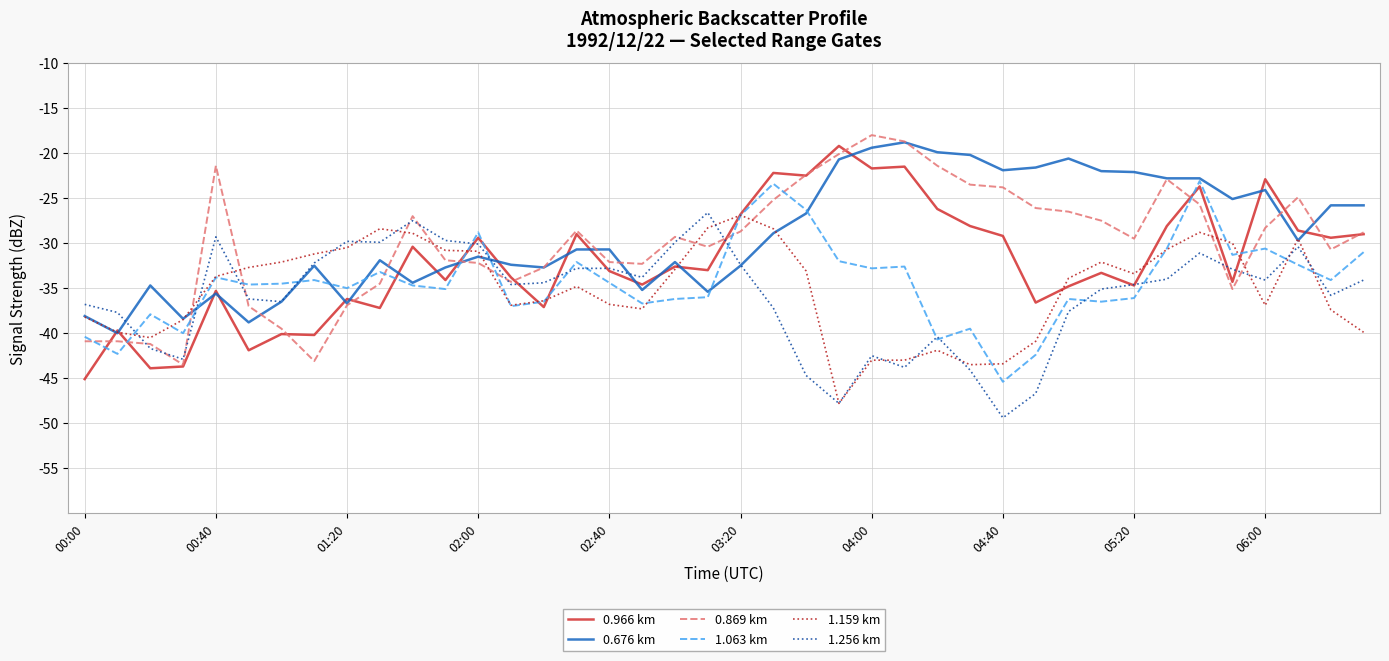

True or false: 1.063 km has more than 0 interior local peaks.

True